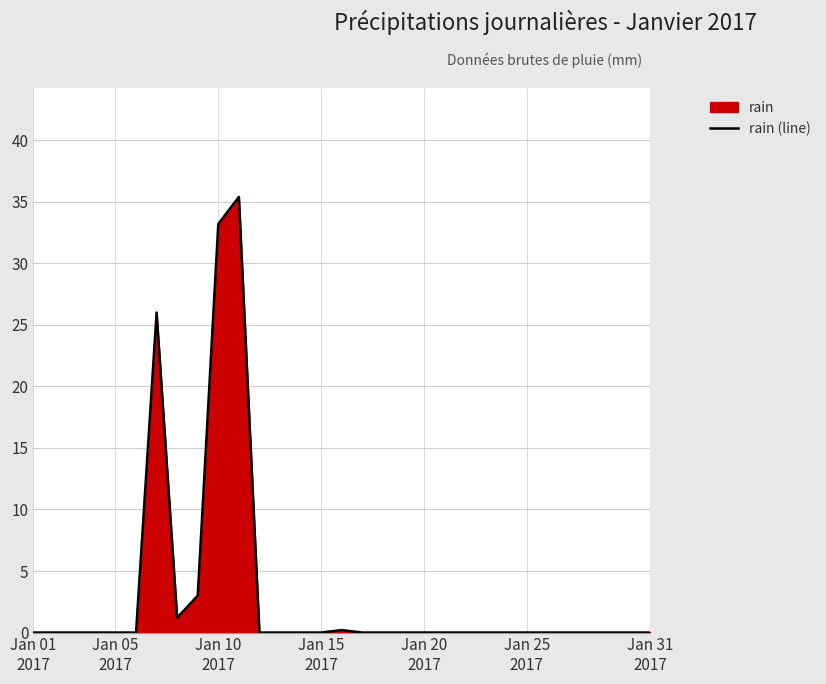

What is the difference between the second highest and second lowest values?

33.2